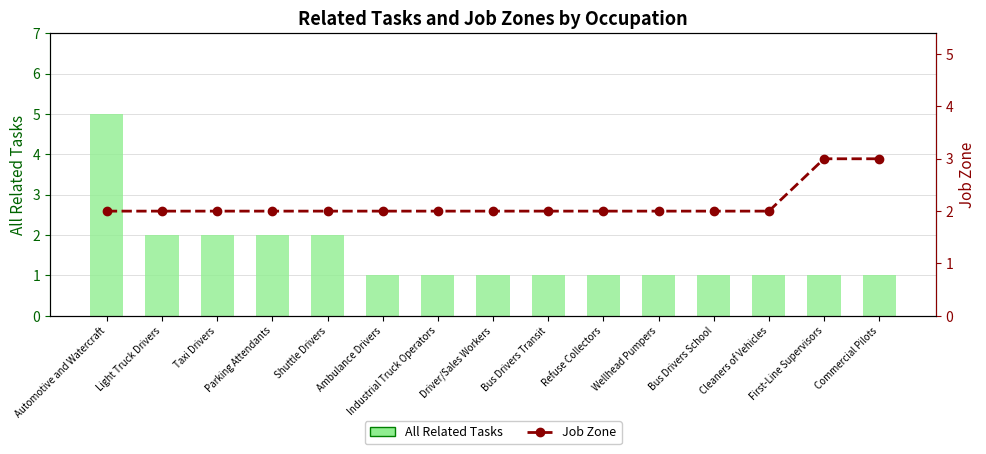

Is it true that All Related Tasks equals 3 at Shuttle Drivers?

False